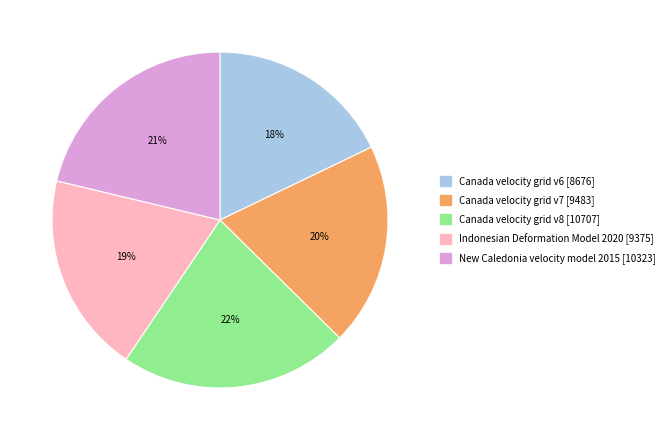

How many slices are in this pie chart?

5